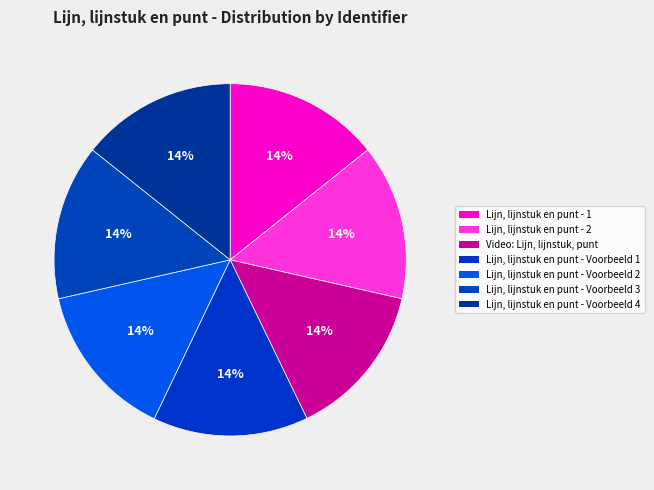

Count the number of slices in the pie.

7